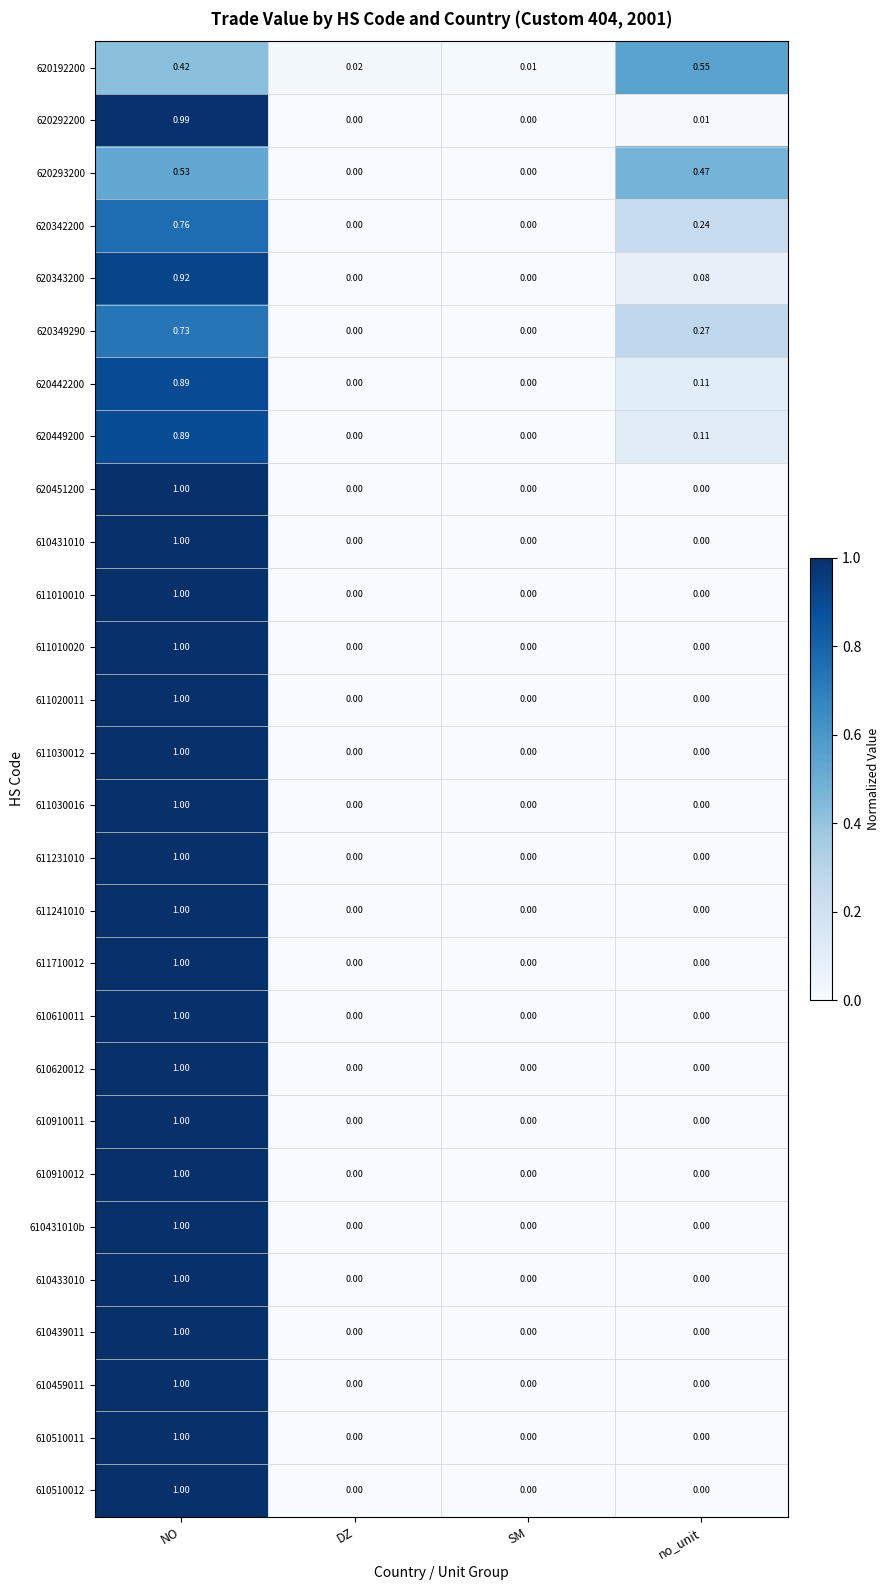

Which category has the highest value across all series?

NO